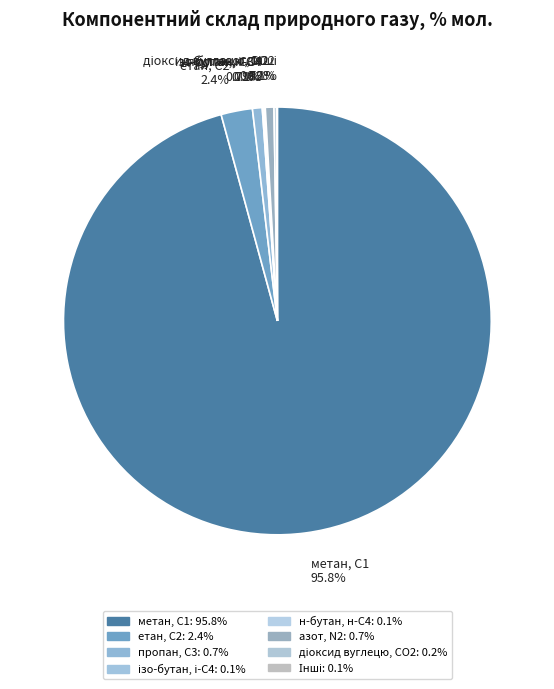

Is the sum of пропан, С3 and етан, С2 greater than half?

No